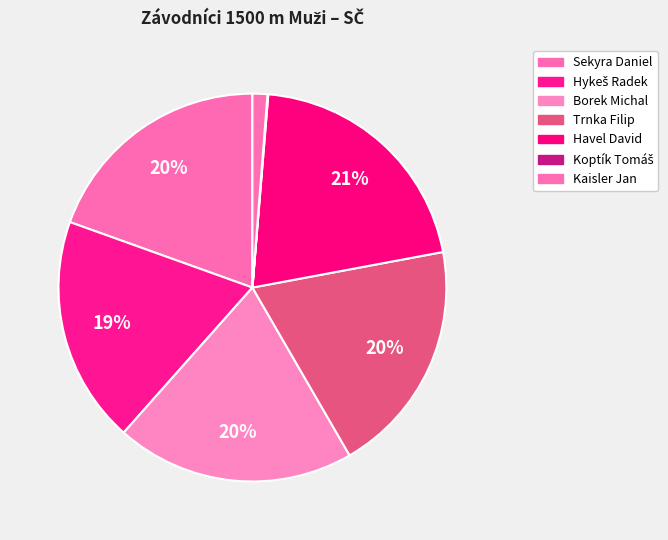

Which has a higher value, Sekyra Daniel or Koptík Tomáš?

Sekyra Daniel